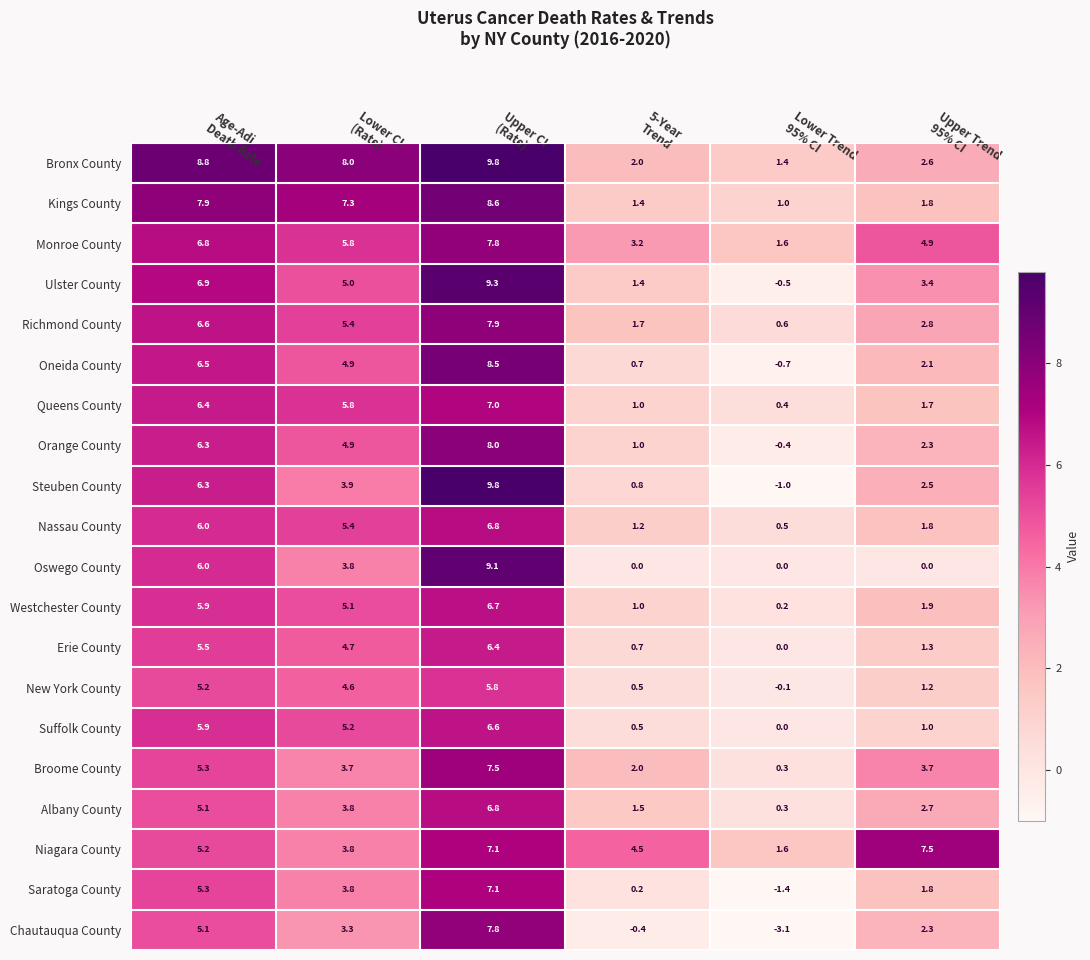

What is the minimum value for Queens County?

0.4